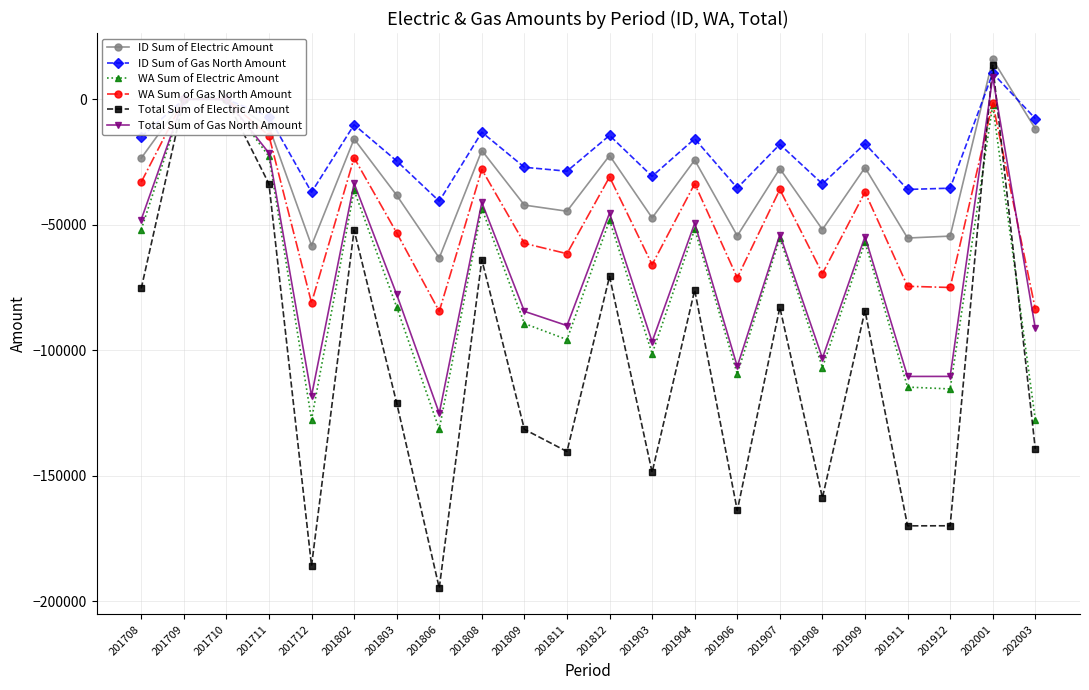

At how many categories does at least one series exceed -107471?

22